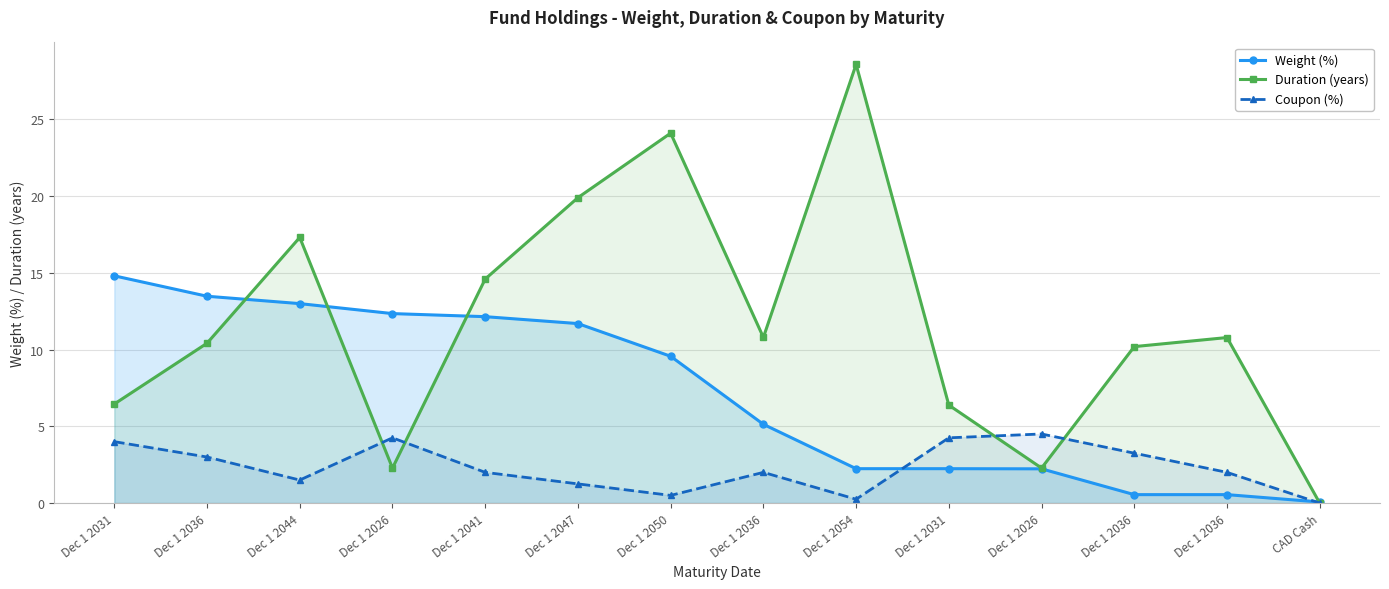

Which series has the largest range (max minus min)?

Duration (years)